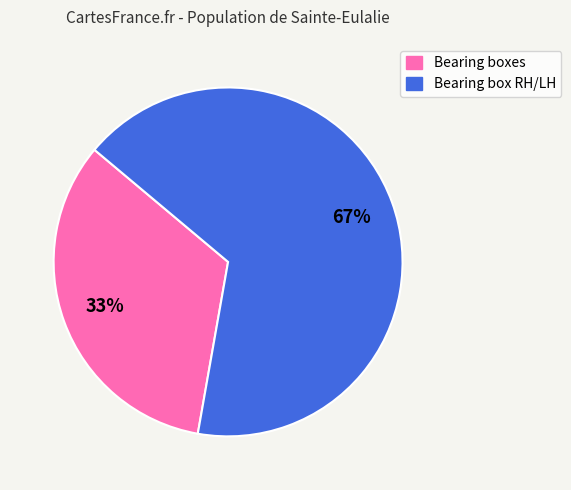

To the nearest percent, what percentage of the pie is Bearing box RH/LH?

67%